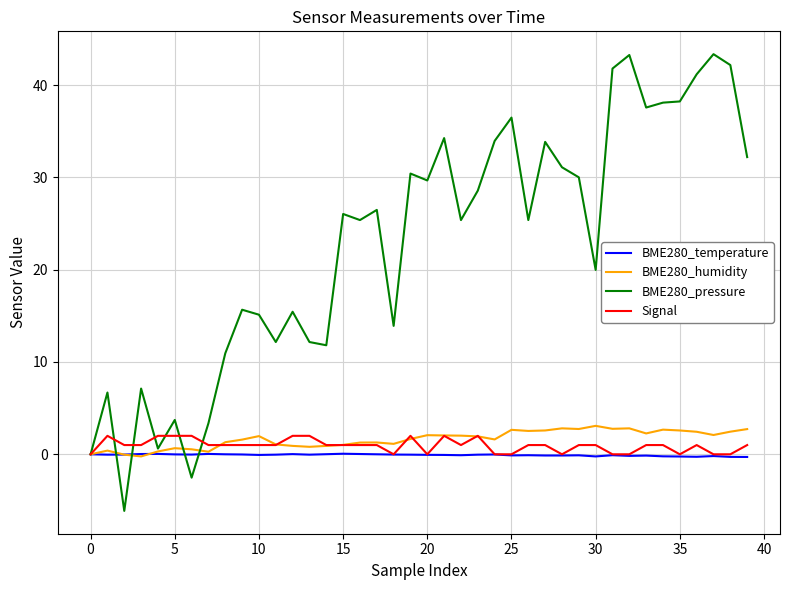

Which series has the largest total across all categories?

BME280_pressure